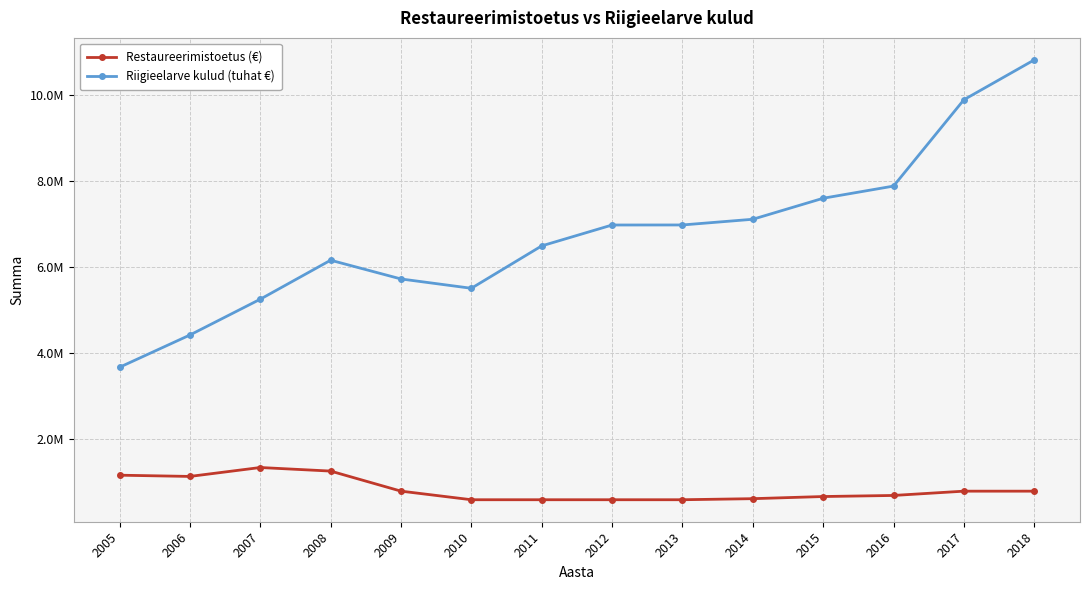

What are all the series names shown in the legend?

Restaureerimistoetus (€), Riigieelarve kulud (tuhat €)